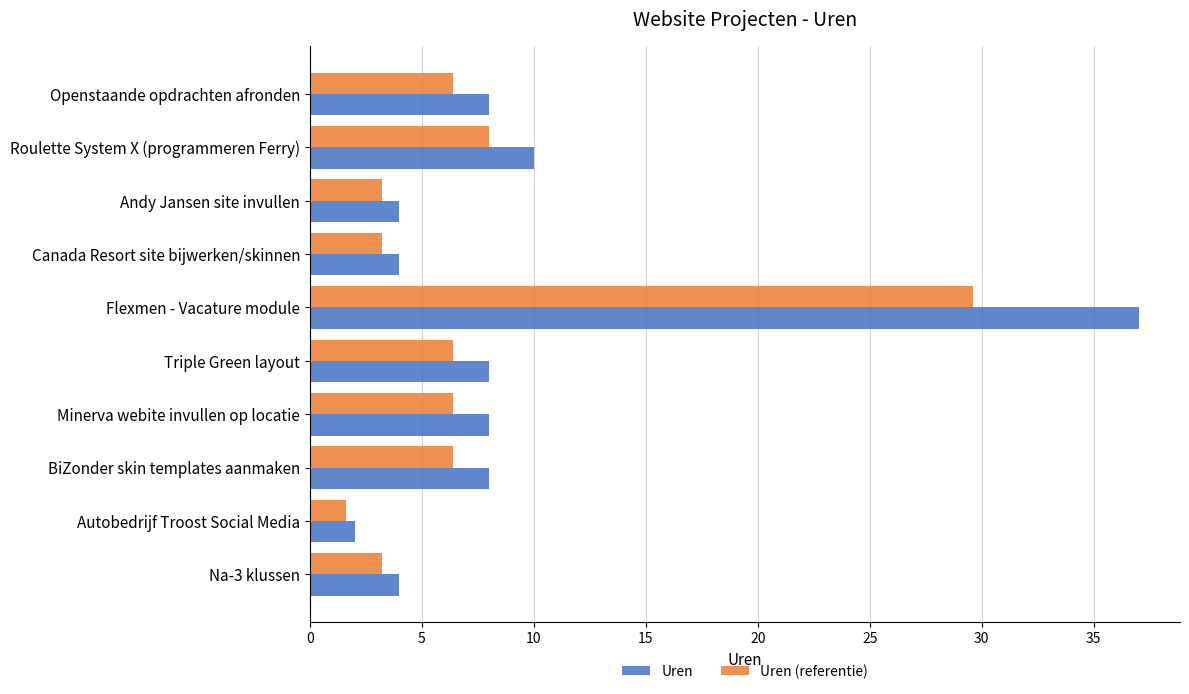

What is the highest value of the Uren series?

37.0